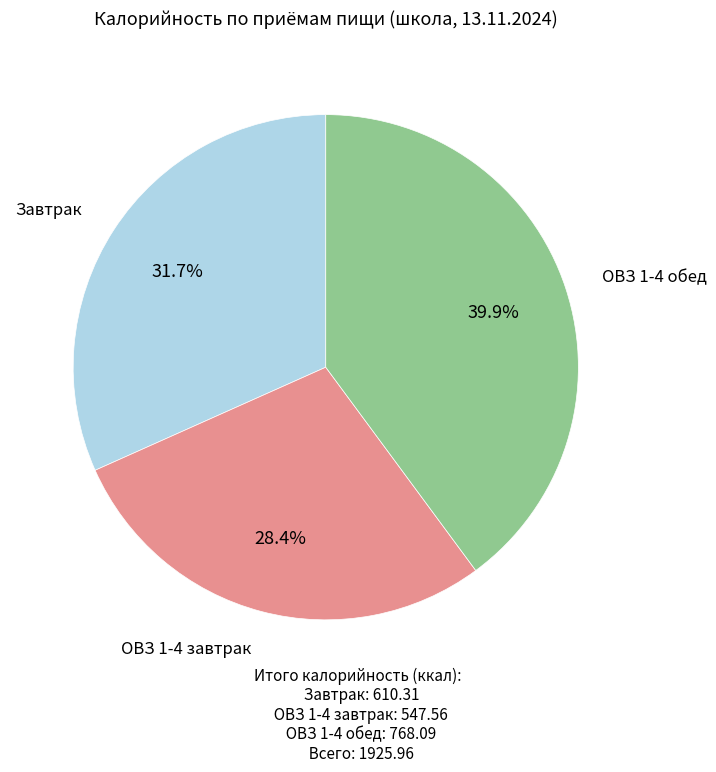

To the nearest percent, what is the average slice percentage?

33%